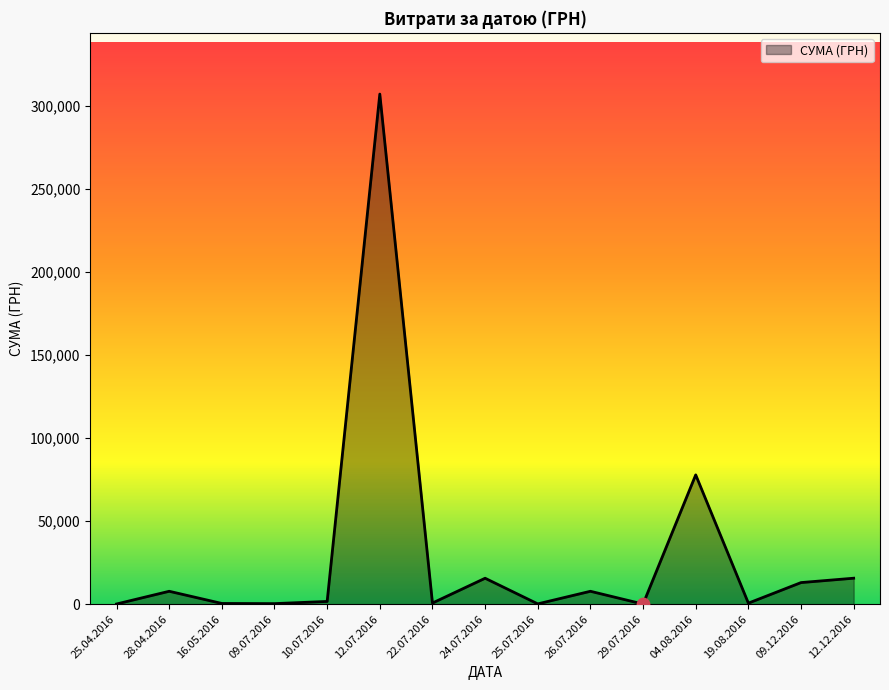

What is the ratio of the value at 22.07.2016 to the value at 19.08.2016?

1.1